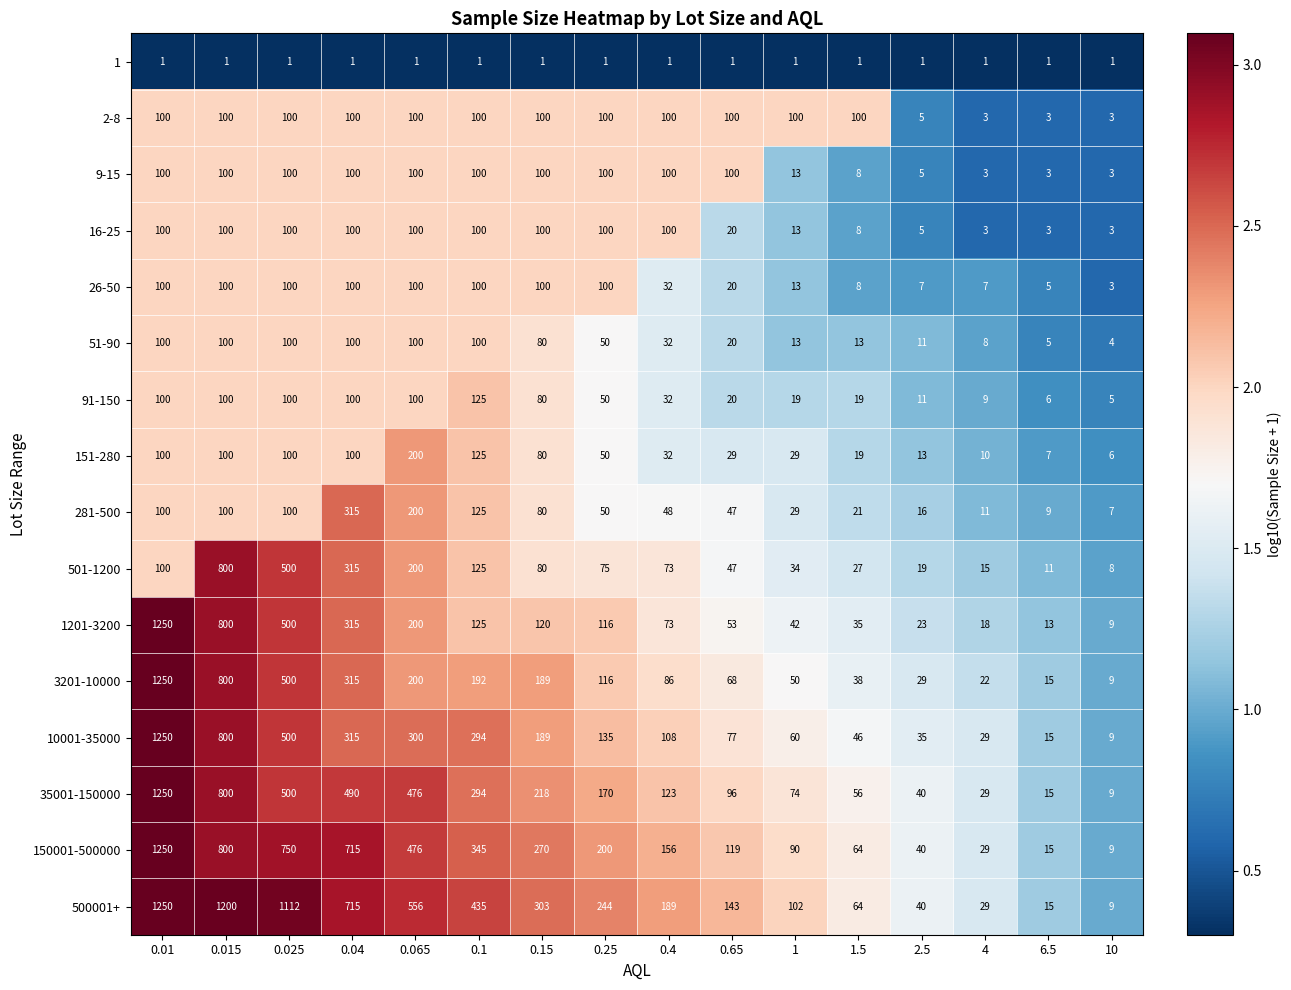

True or false: 501-1200 has a value of 11 at 6.5.

True